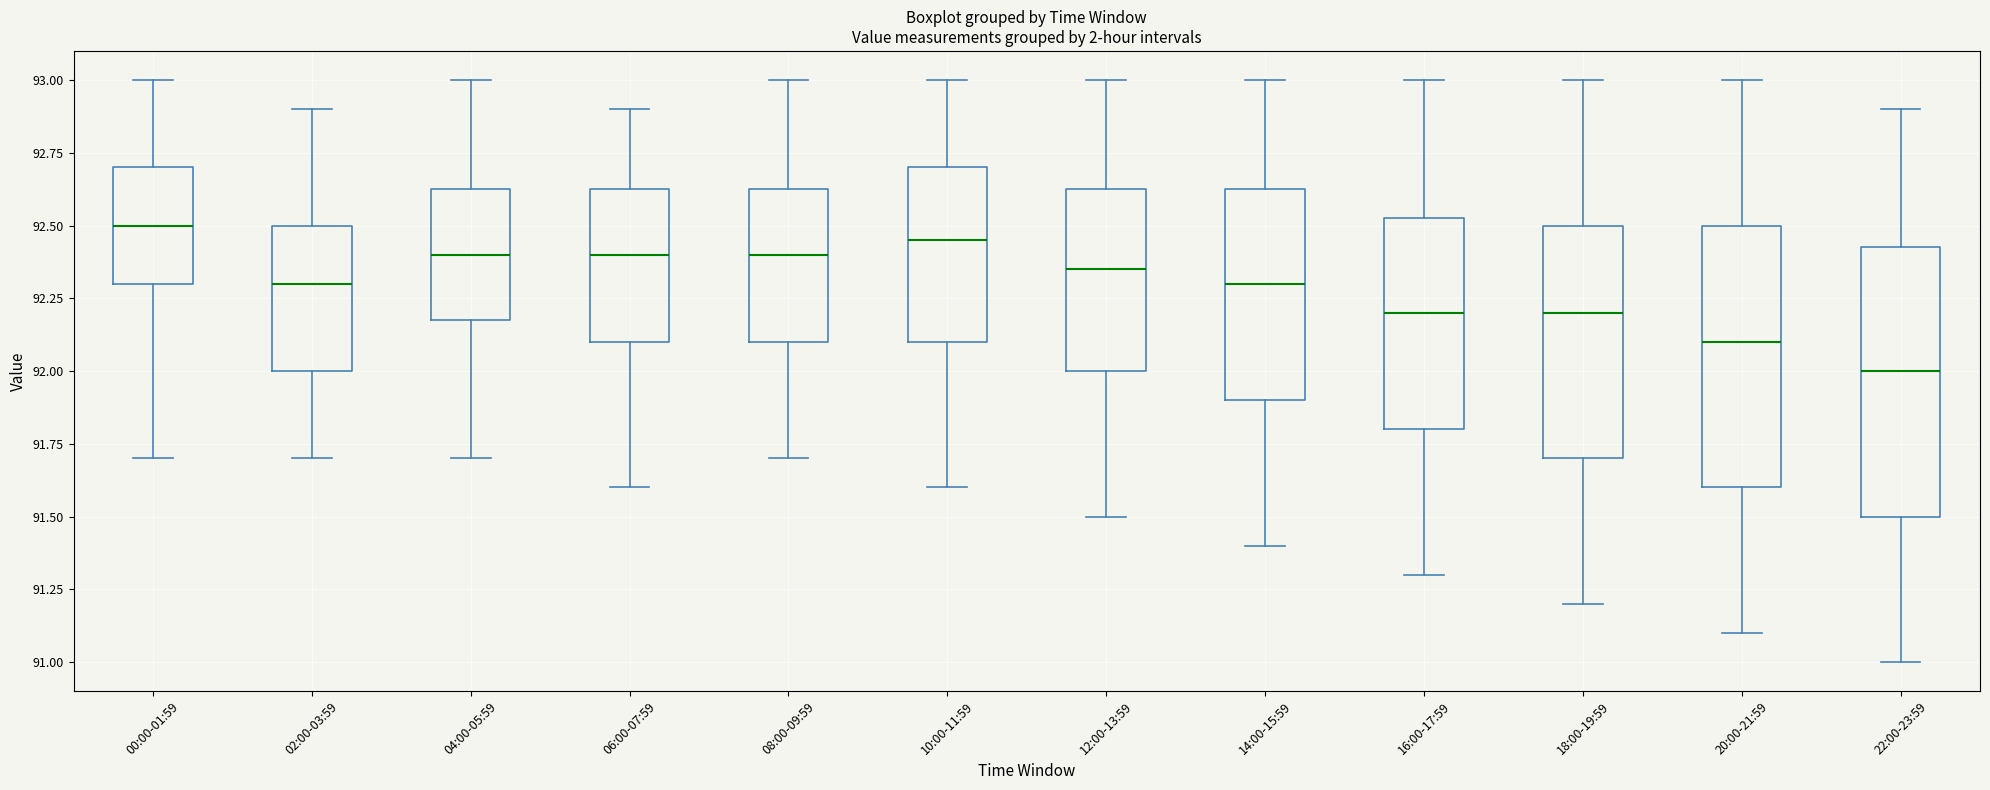

Reading left to right, read every box against the y-axis: the position of its median line, the range the box covers, and the ends of its whiskers. The values are not printed on the chart, so give them approximately, as read against the axis.

00:00-01:59: median 92.50, box 92.30 to 92.70, whiskers 91.70 to 93.00
02:00-03:59: median 92.30, box 92.00 to 92.50, whiskers 91.70 to 92.90
04:00-05:59: median 92.40, box 92.20 to 92.65, whiskers 91.70 to 93.00
06:00-07:59: median 92.40, box 92.10 to 92.65, whiskers 91.60 to 92.90
08:00-09:59: median 92.40, box 92.10 to 92.65, whiskers 91.70 to 93.00
10:00-11:59: median 92.45, box 92.10 to 92.70, whiskers 91.60 to 93.00
12:00-13:59: median 92.35, box 92.00 to 92.65, whiskers 91.50 to 93.00
14:00-15:59: median 92.30, box 91.90 to 92.65, whiskers 91.40 to 93.00
16:00-17:59: median 92.20, box 91.80 to 92.55, whiskers 91.30 to 93.00
18:00-19:59: median 92.20, box 91.70 to 92.50, whiskers 91.20 to 93.00
20:00-21:59: median 92.10, box 91.60 to 92.50, whiskers 91.10 to 93.00
22:00-23:59: median 92.00, box 91.50 to 92.45, whiskers 91.00 to 92.90